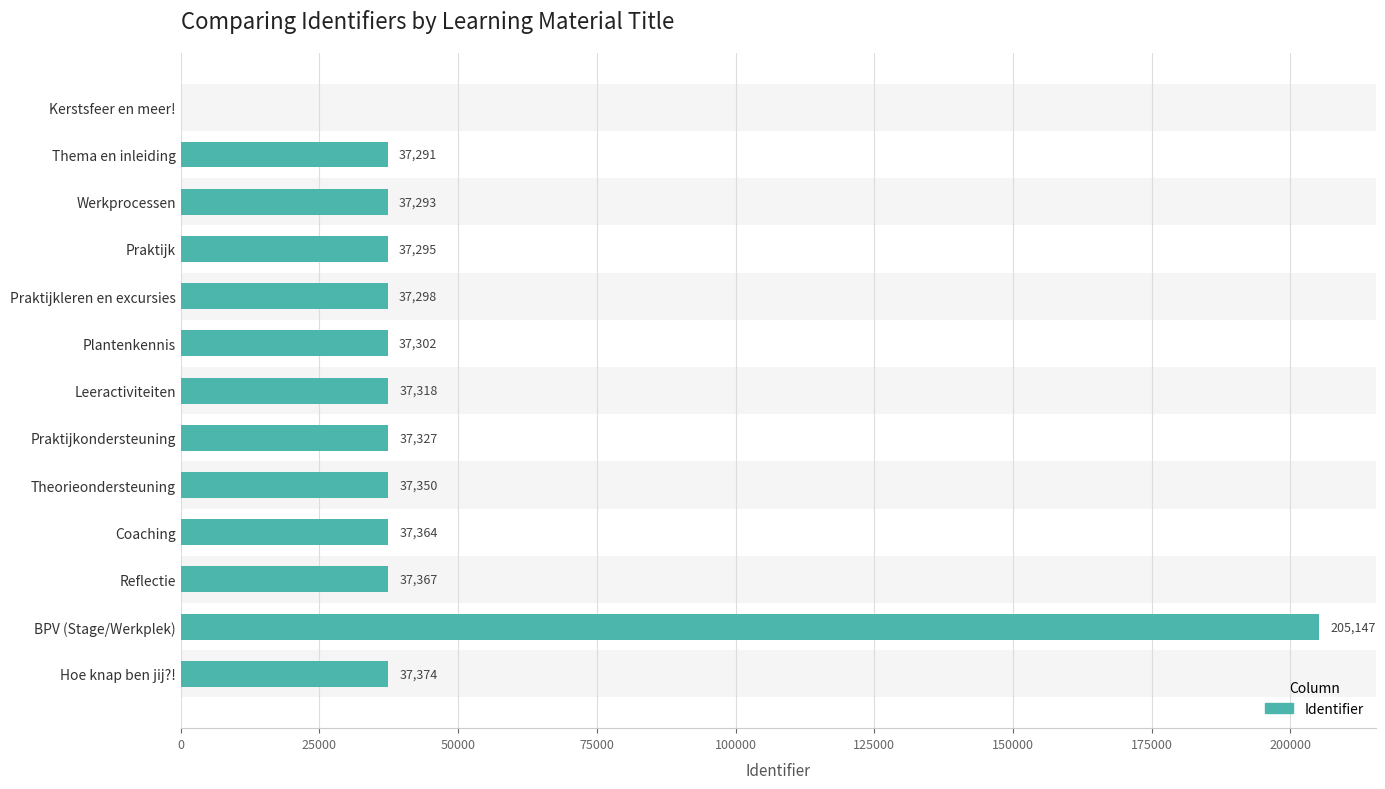

Are the bars horizontal?

Yes